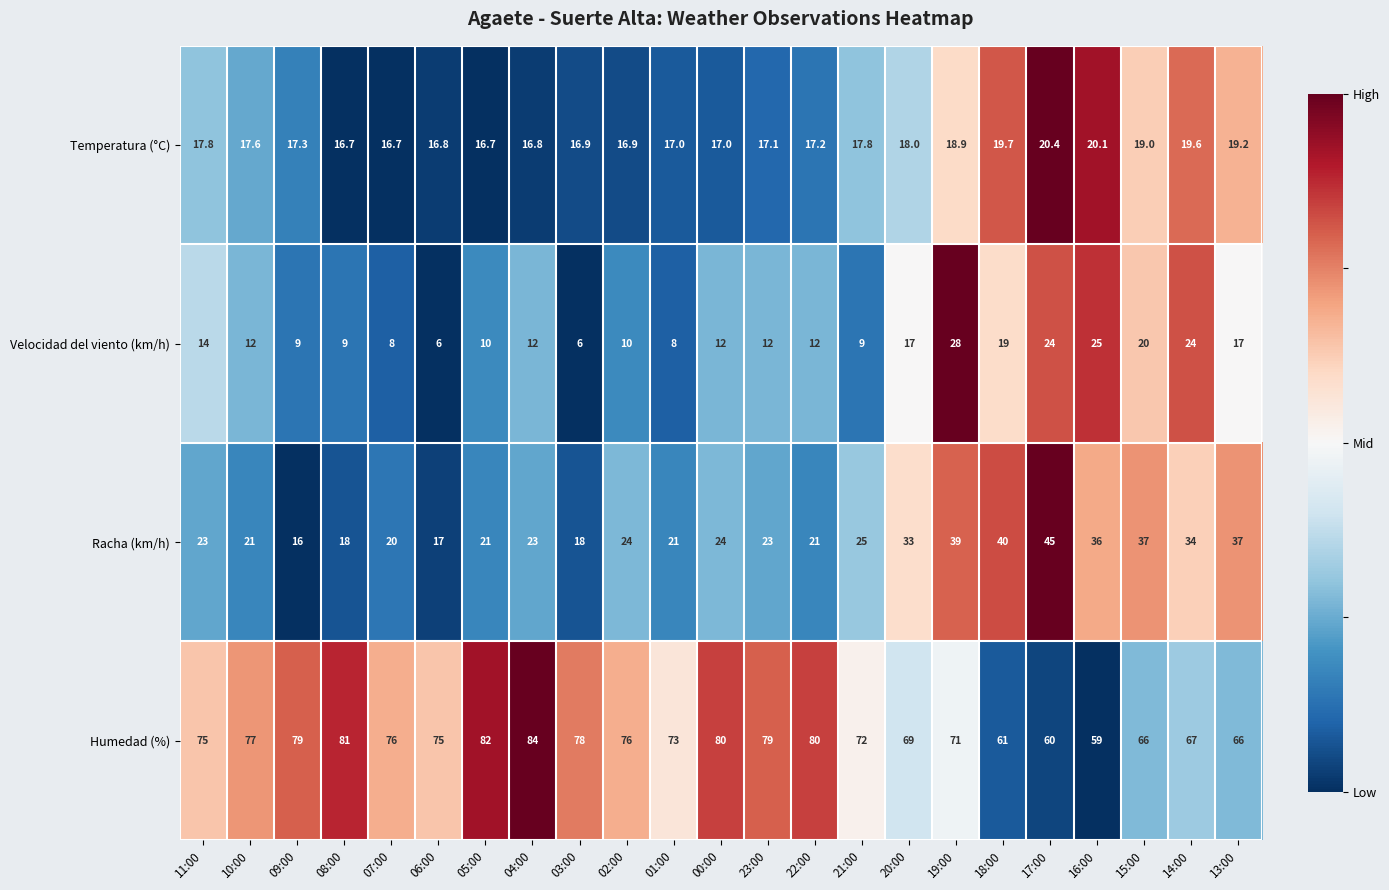

At which category is the sum across all series the highest?

19:00